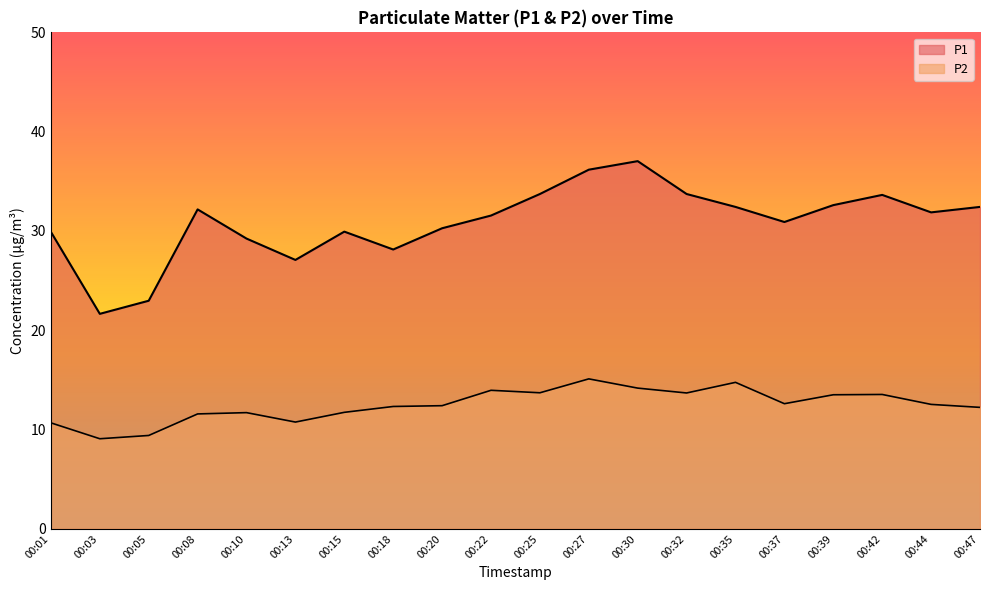

Which series has the largest total across all categories?

P1